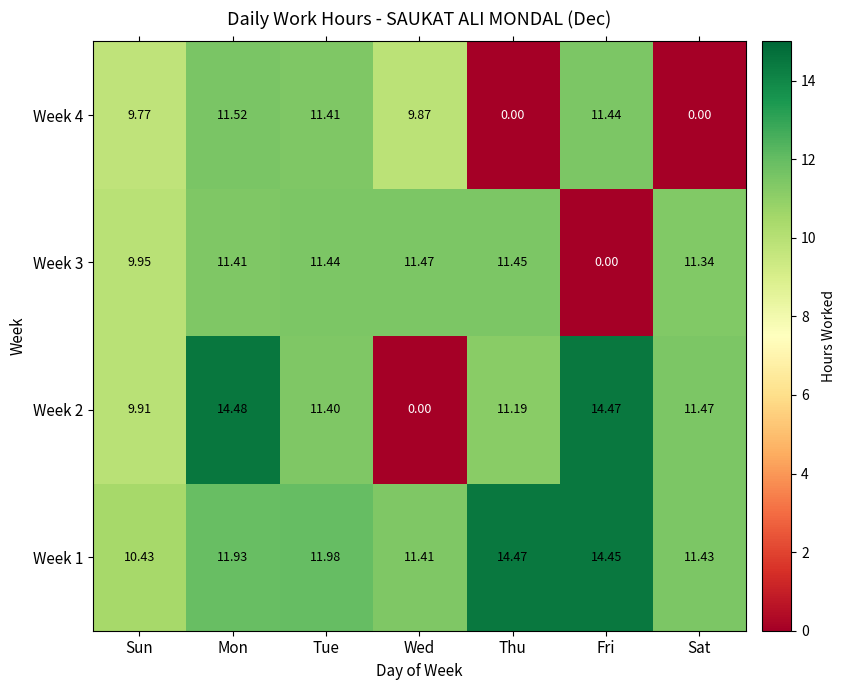

Is the value of Week 3 at Fri greater than the value of Week 2 at Thu?

No